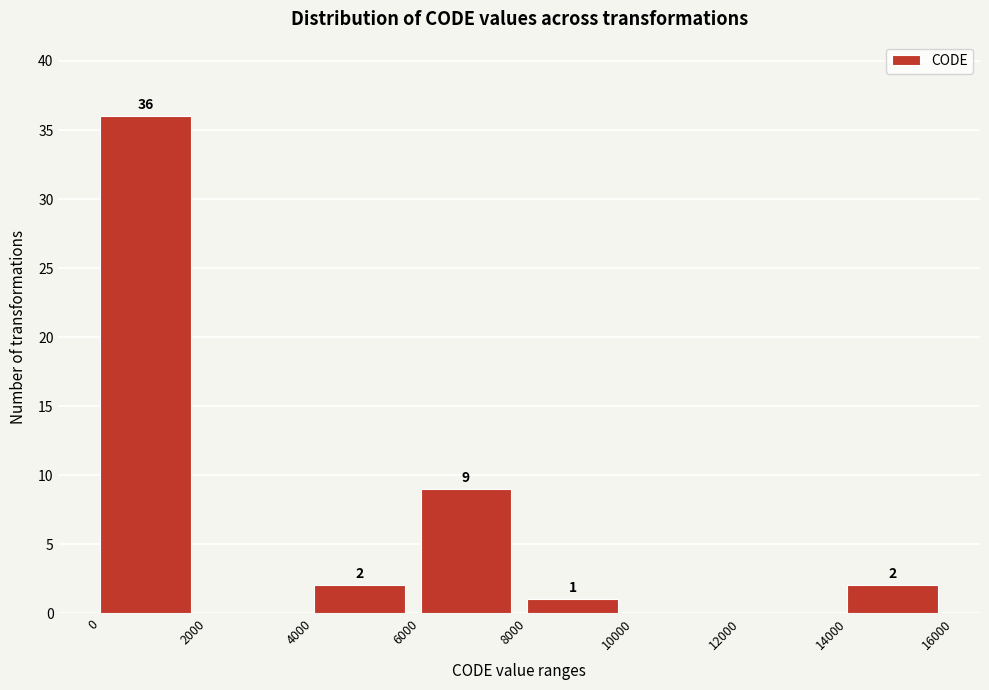

Which range on the x-axis has the tallest bar?

0 to 2000